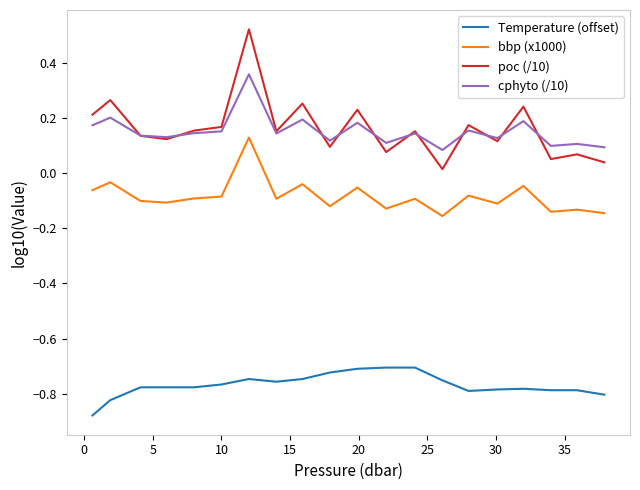

Which series has the largest range (max minus min)?

poc (/10)